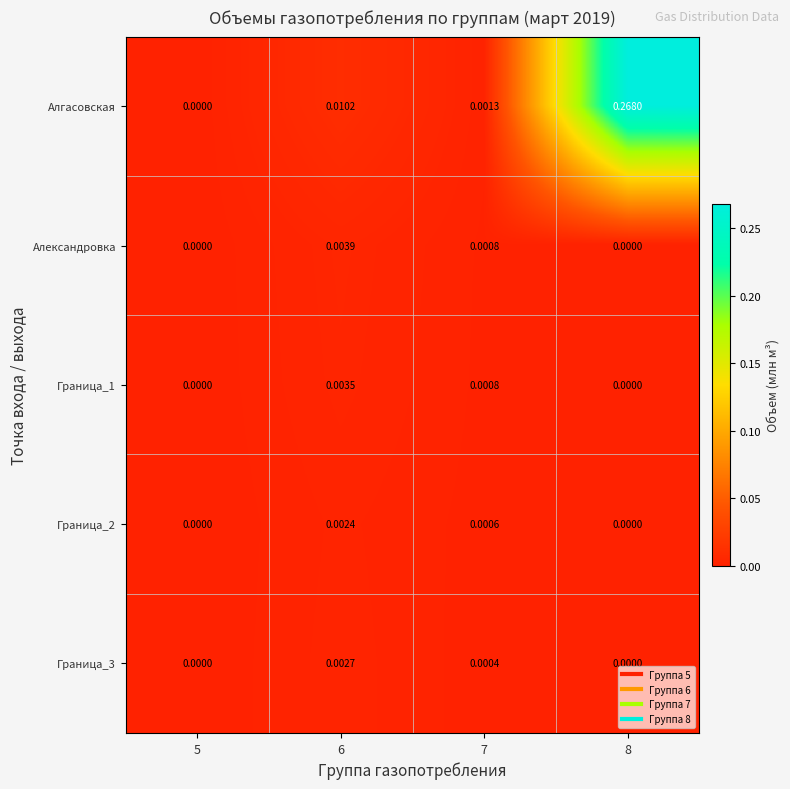

Which series changed the most between 5 and 6?

Алгасовская